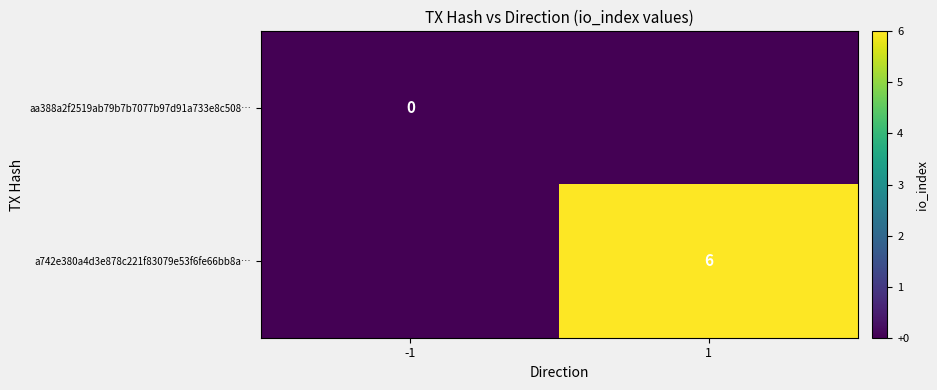

True or false: a742e380a4d3e878c221f83079e53f6fe66bb8a… has a value of 8 at 1.

False